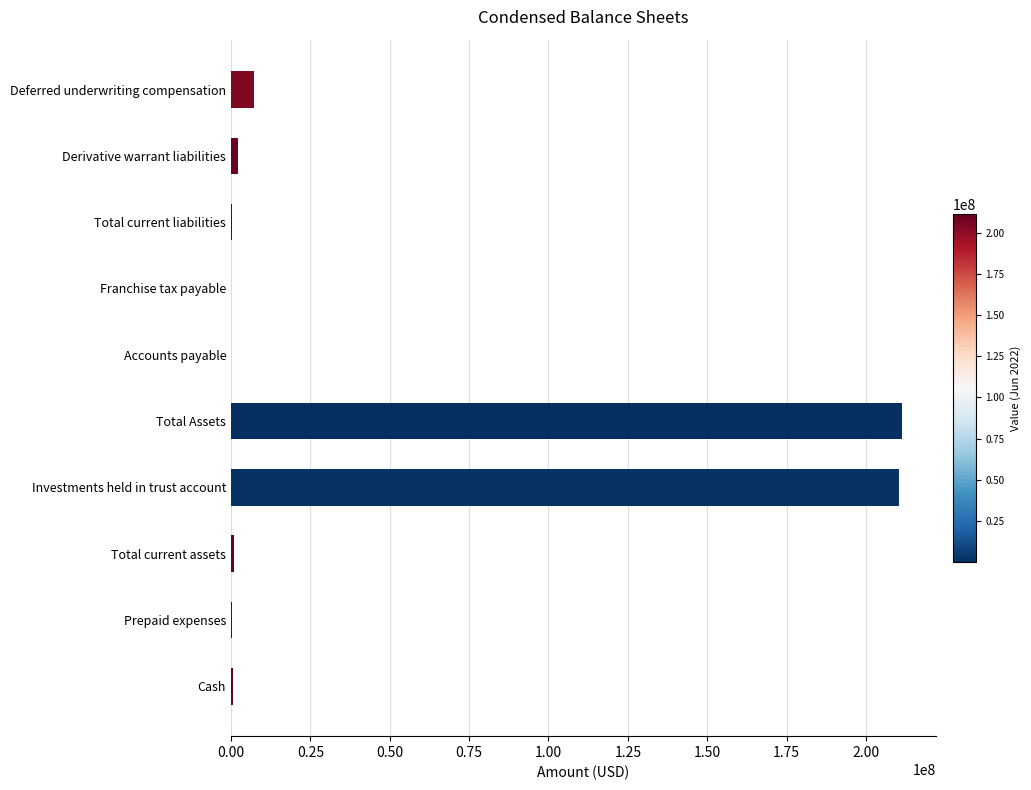

Which has a higher value, Total current liabilities or Investments held in trust account?

Investments held in trust account